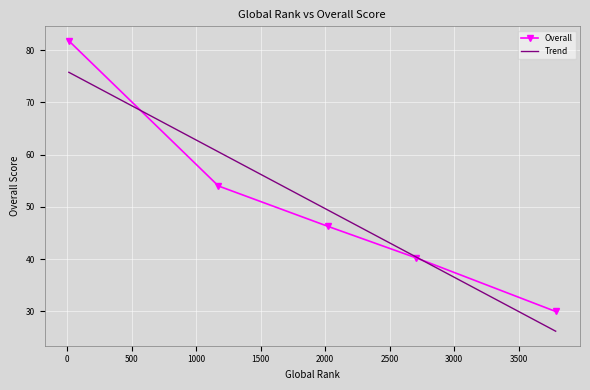

What is the difference between the maximum and second lowest values in the Trend series?

35.3